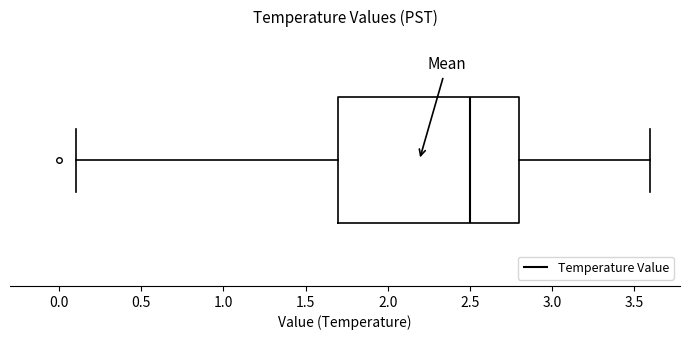

Where is the left edge of the box on the x-axis? The values are not printed on the chart, so give them approximately, as read against the axis.

1.7